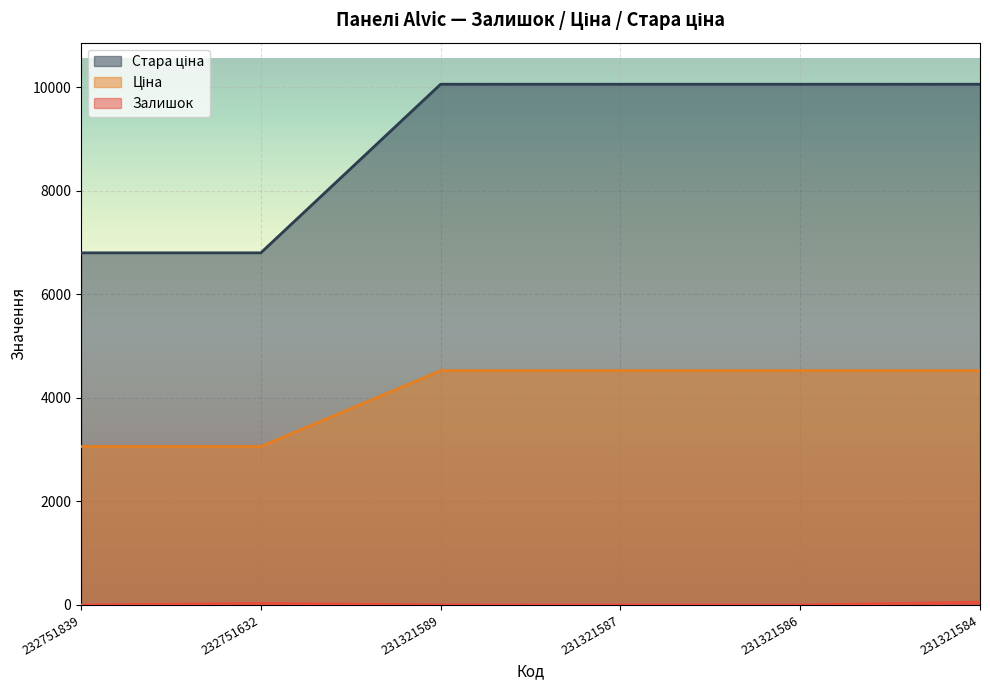

At which category is the sum across all series the highest?

231321584